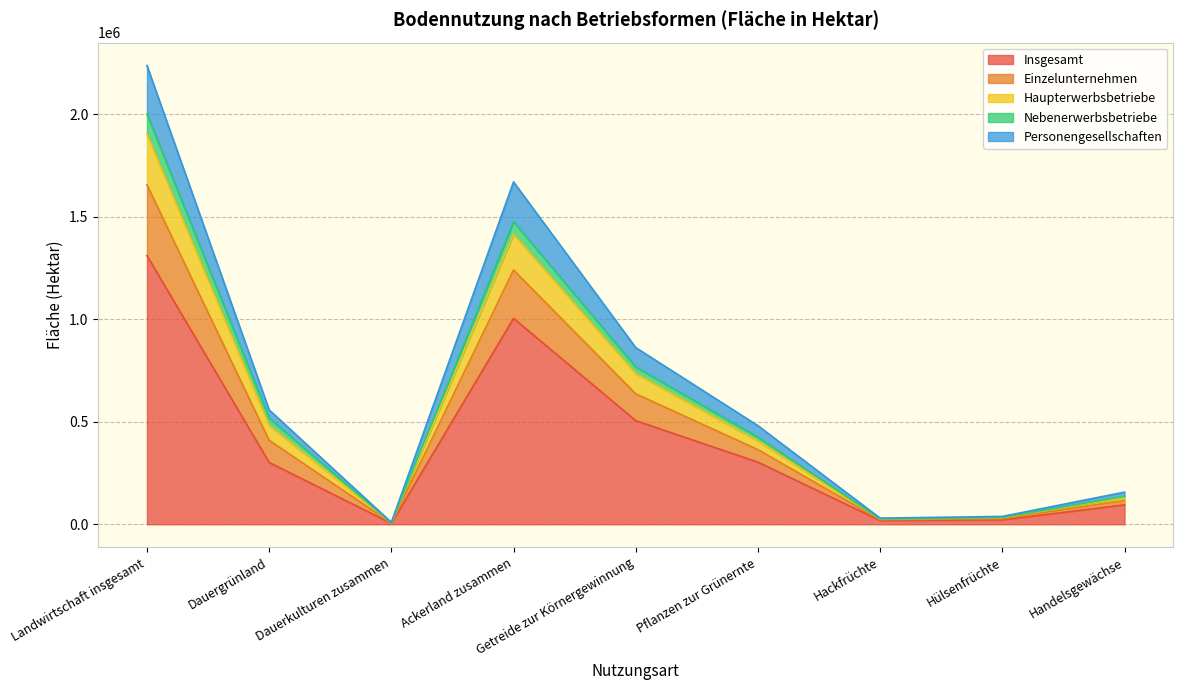

Does the chart have visible grid lines?

Yes